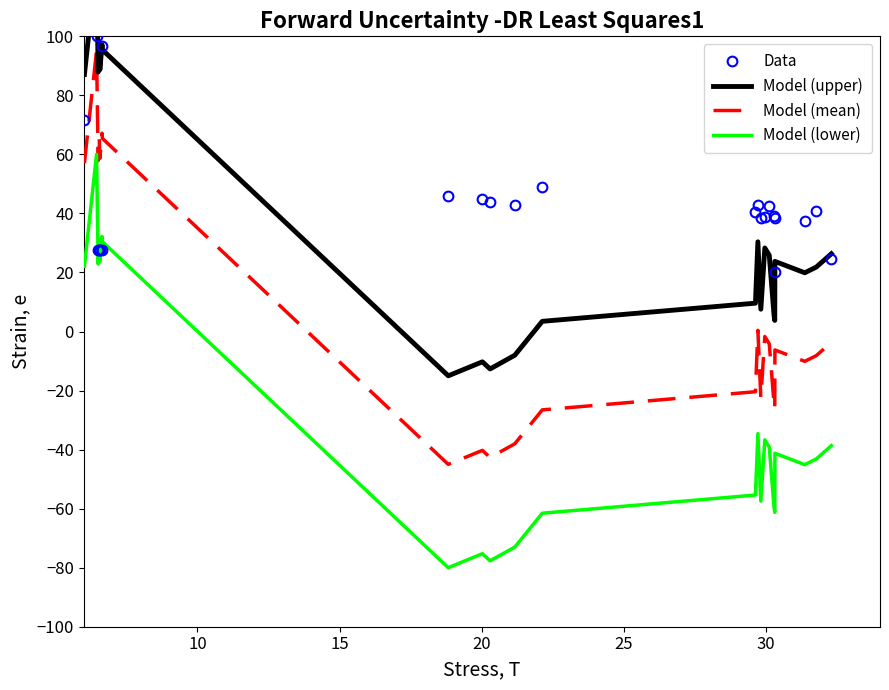

What is the difference between the maximum and minimum values in the Model (lower) series?

140.0